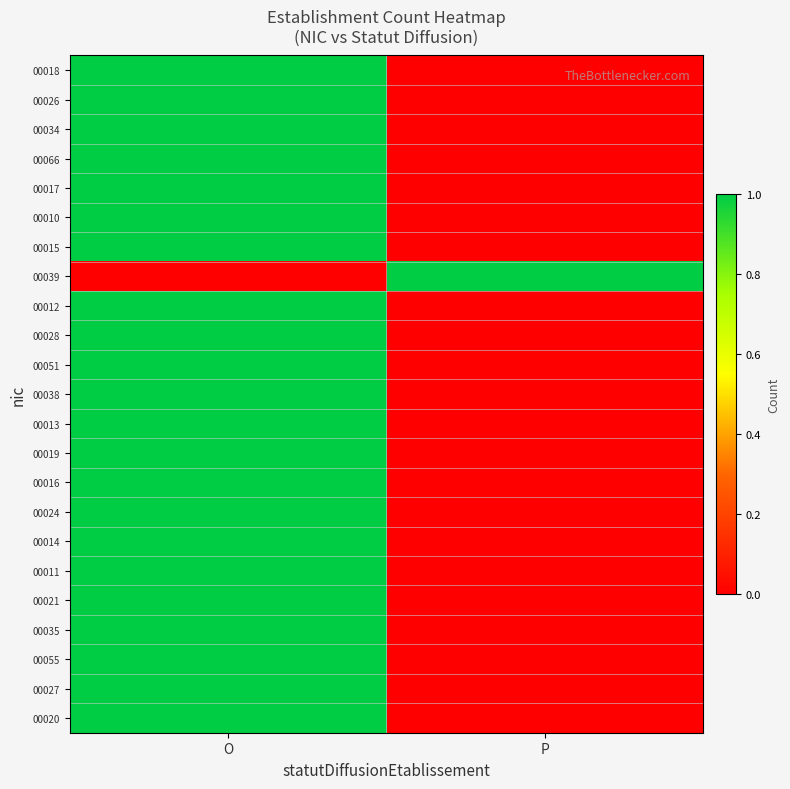

At how many categories does at least one series exceed 0?

2